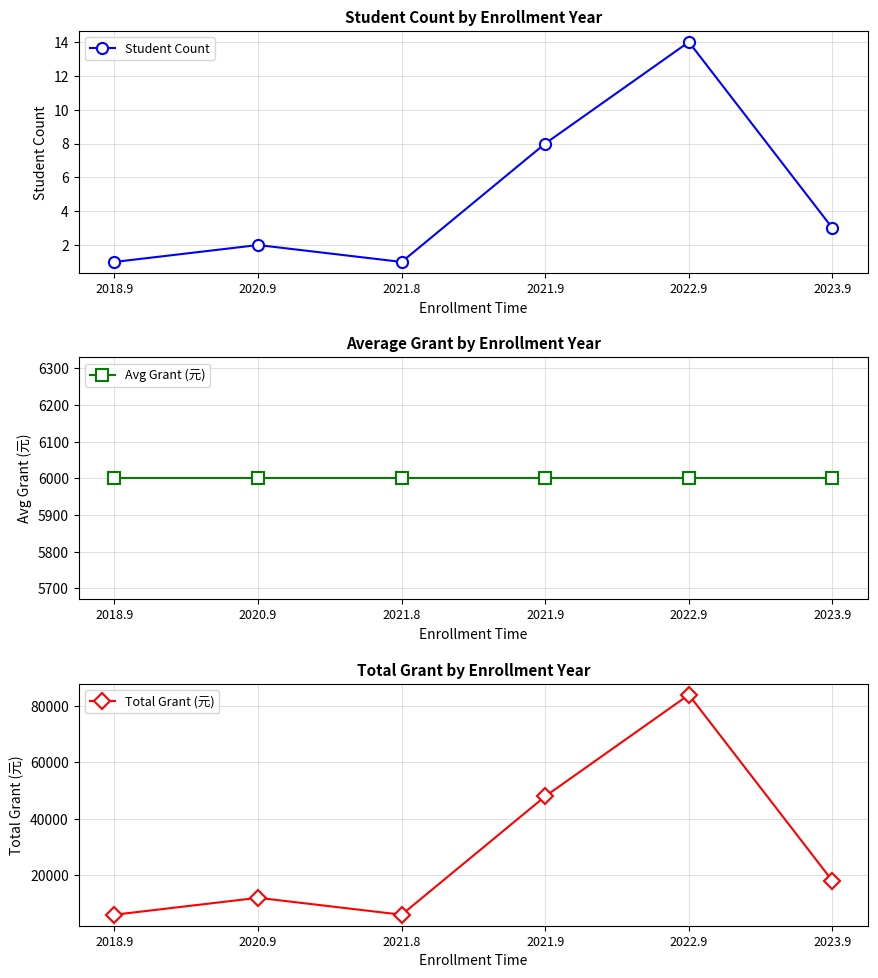

Rank the series by their average value, from lowest to highest.

Student Count, Avg Grant (元), Total Grant (元)